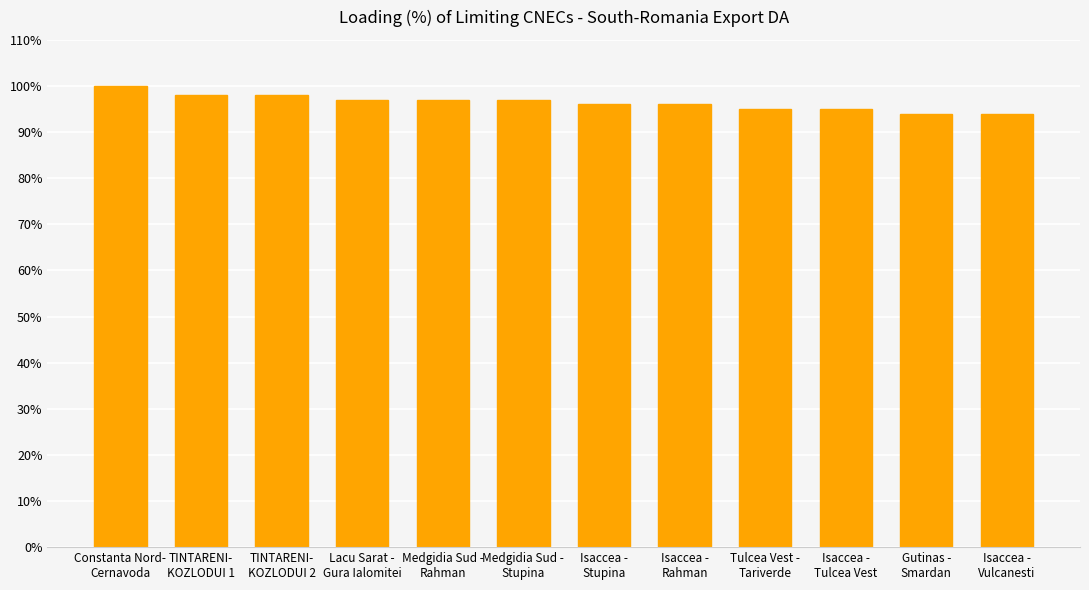

How many categories are shown in the chart?

12